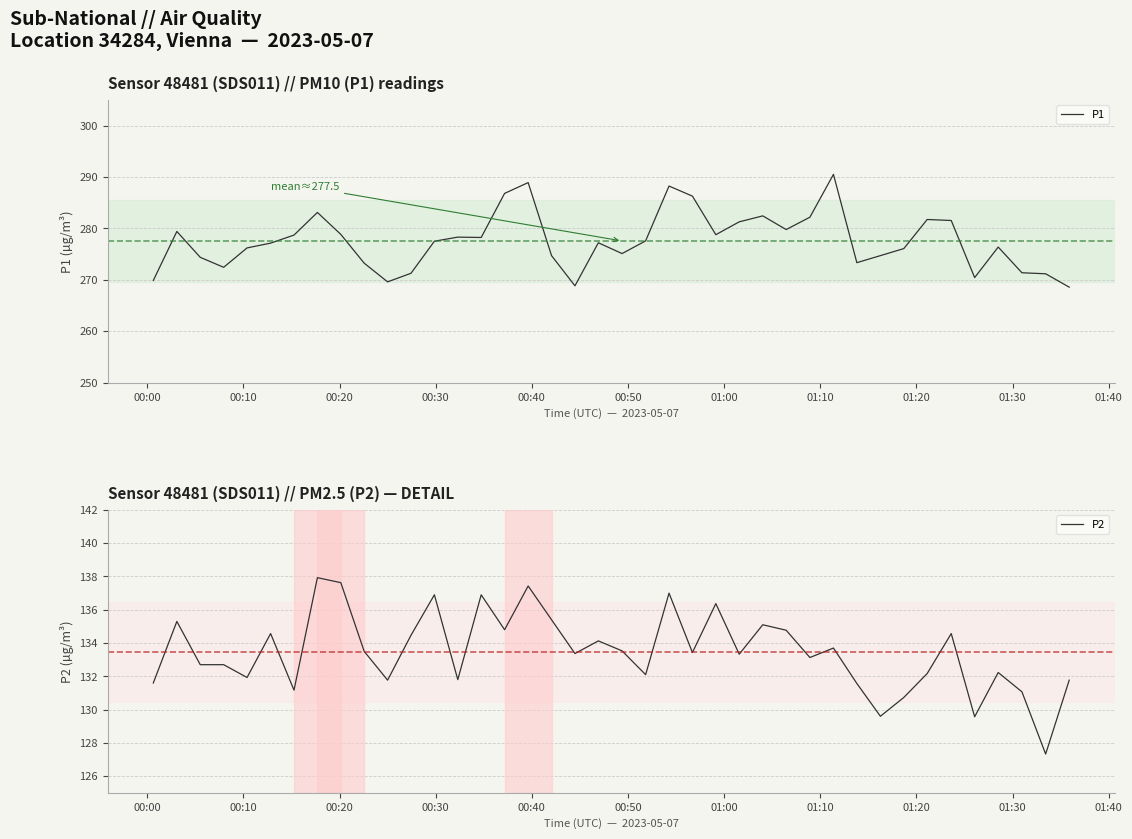

Is this an area chart (filled region under the line)?

No